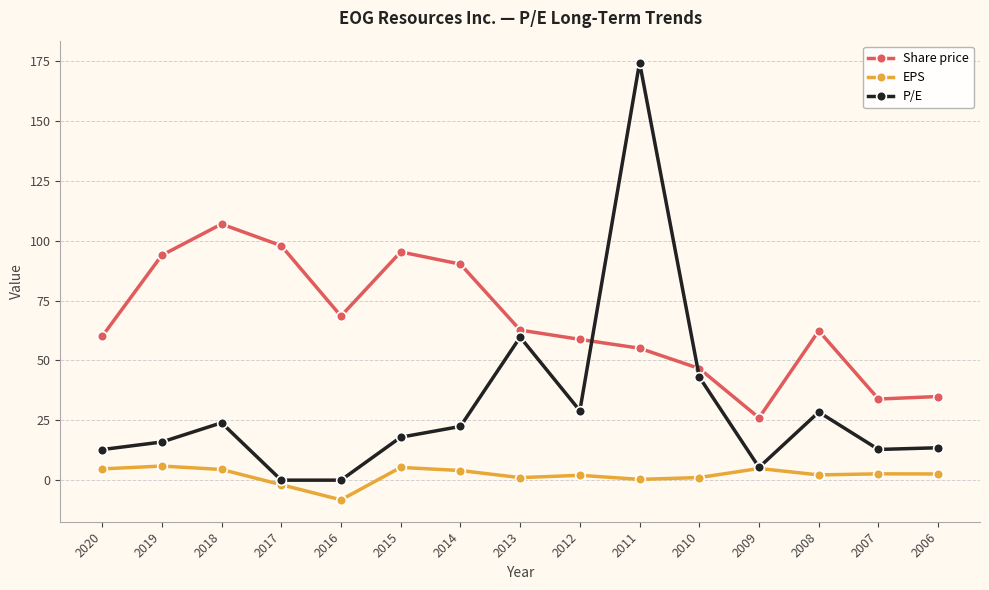

Between 2019 and 2011, which series saw the biggest shift?

P/E